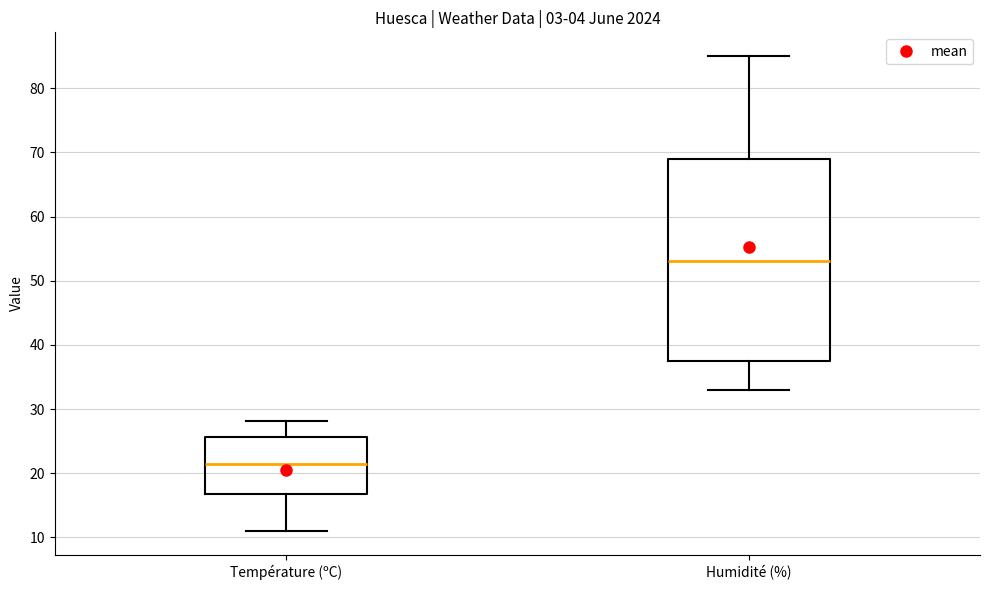

Which box's median line is the highest?

Humidité (%)